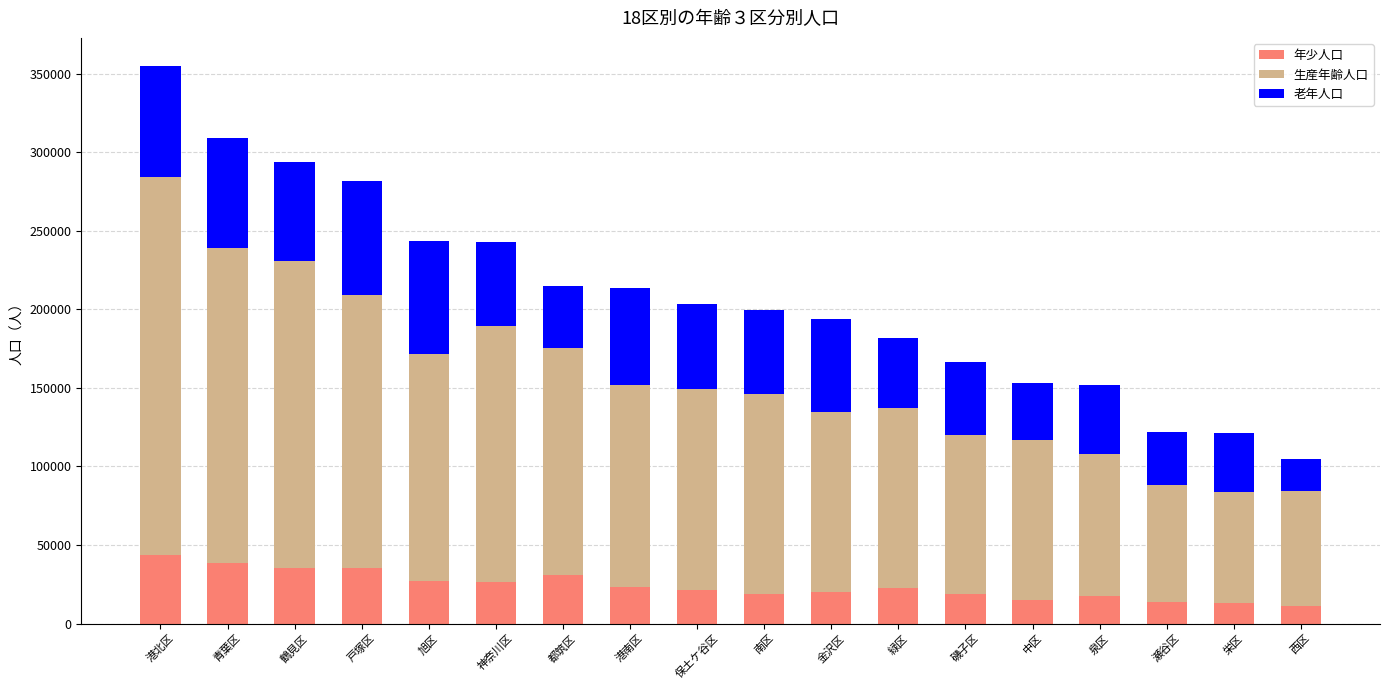

What is the sum of all 年少人口 values?

432654